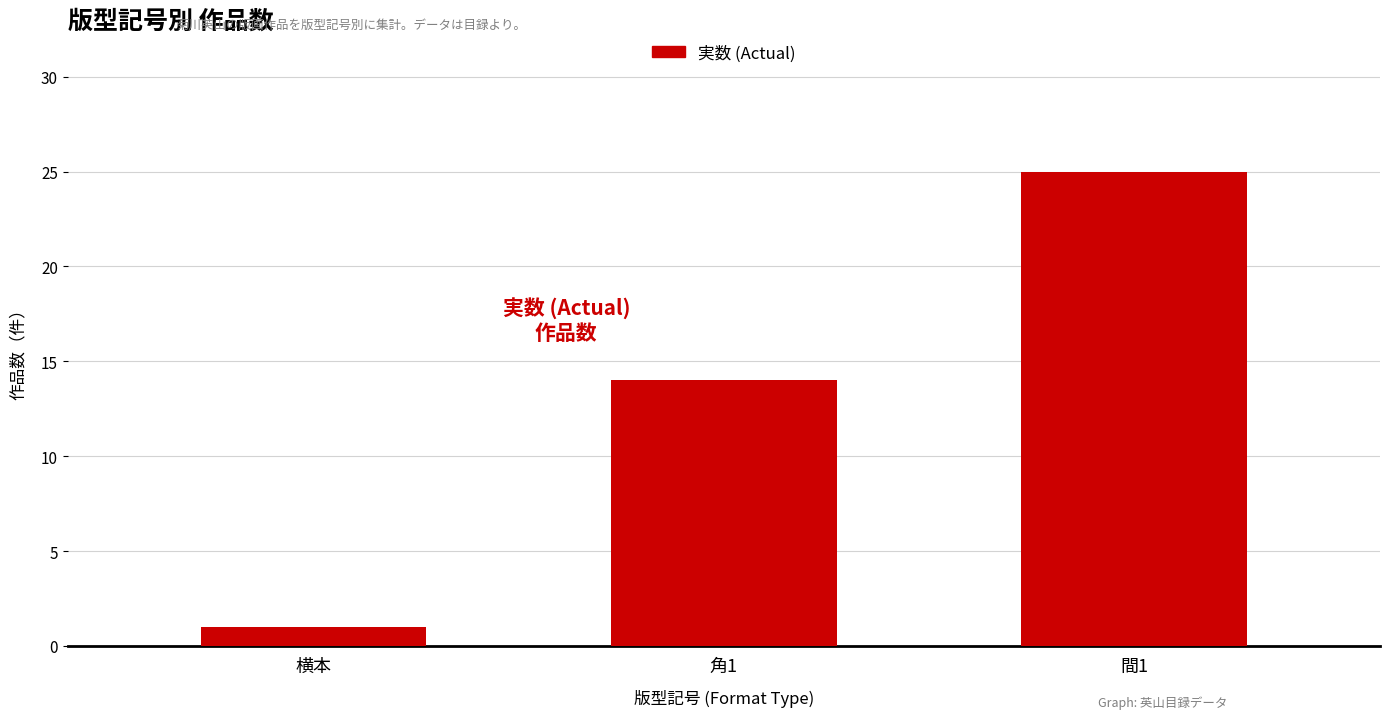

Reading left to right, extract all data points from this chart.

1	14	25